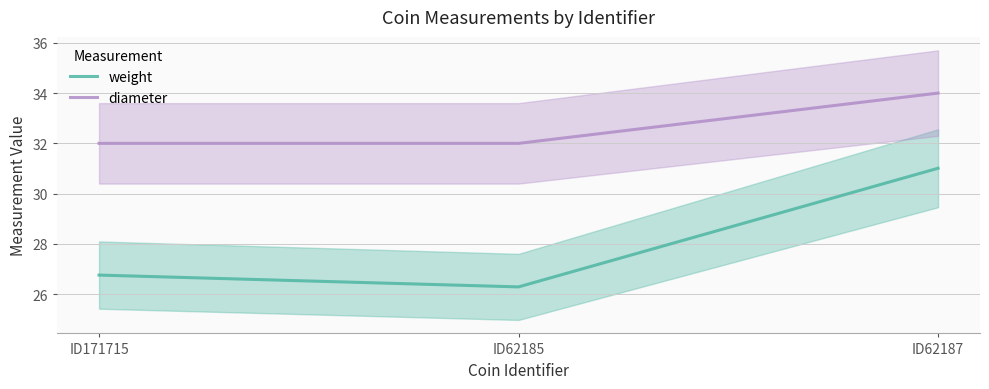

What are all the series names shown in the legend?

weight, diameter